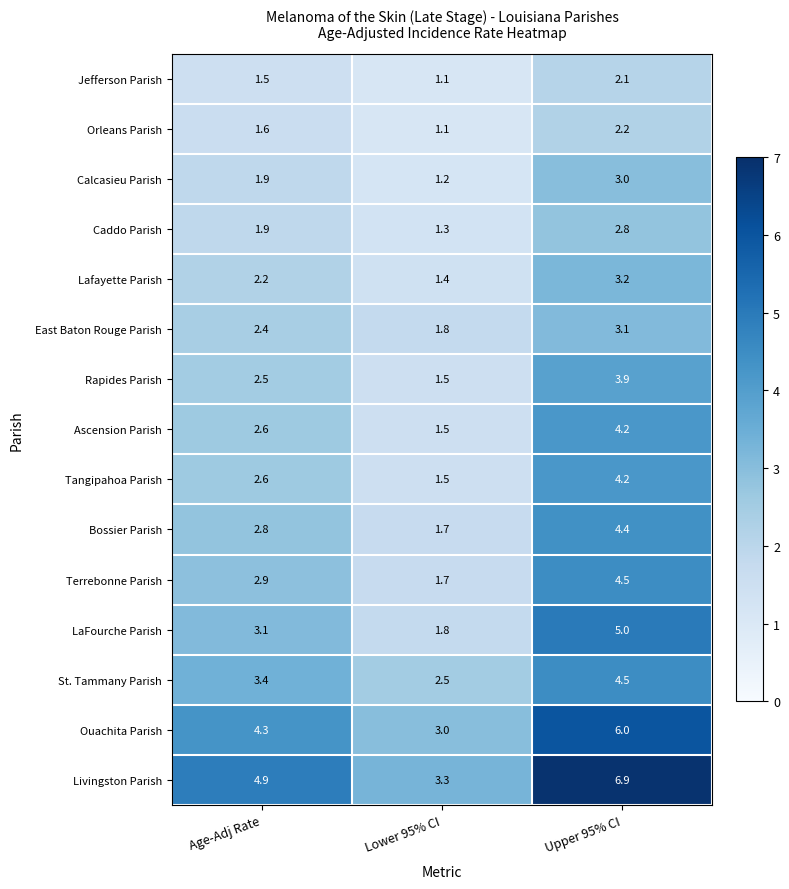

Count the number of data series in this chart.

15